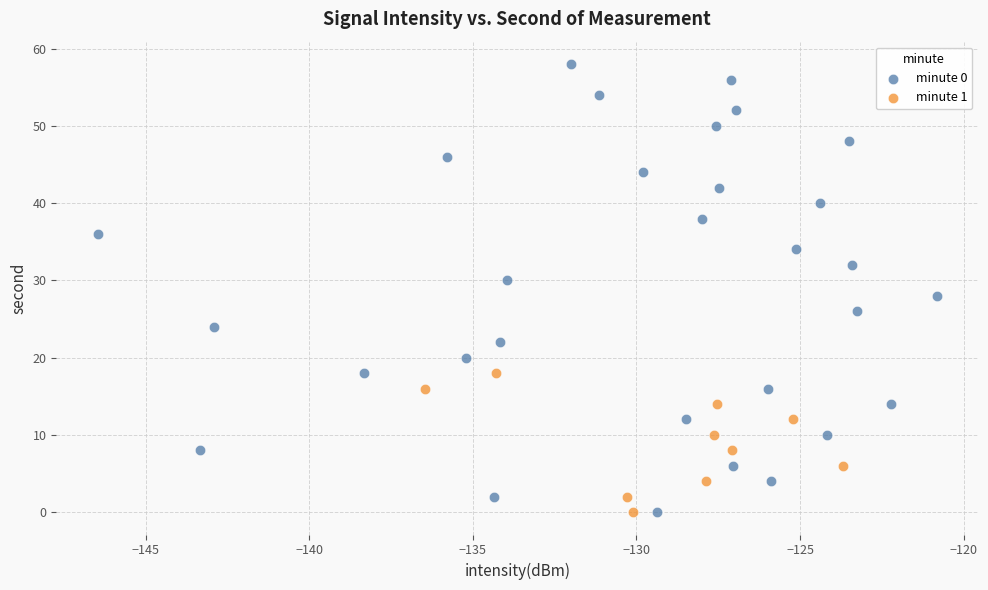

Which series has the largest Y range (max minus min)?

minute 0